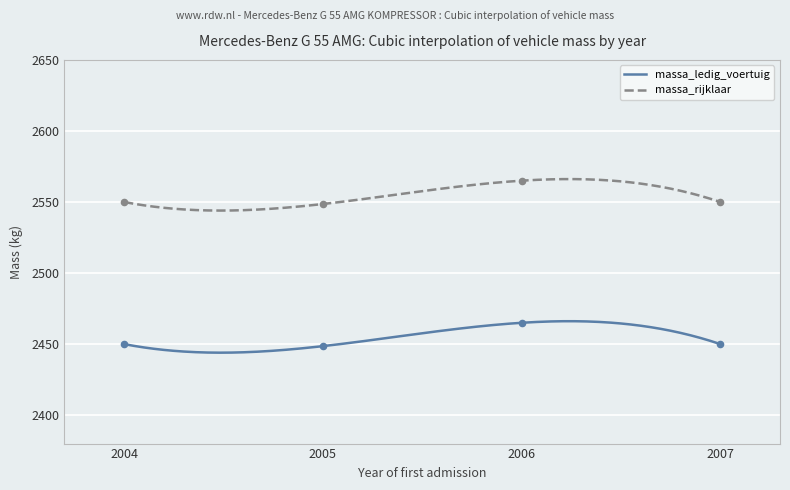

Which series reaches the minimum Y coordinate?

massa_ledig_voertuig